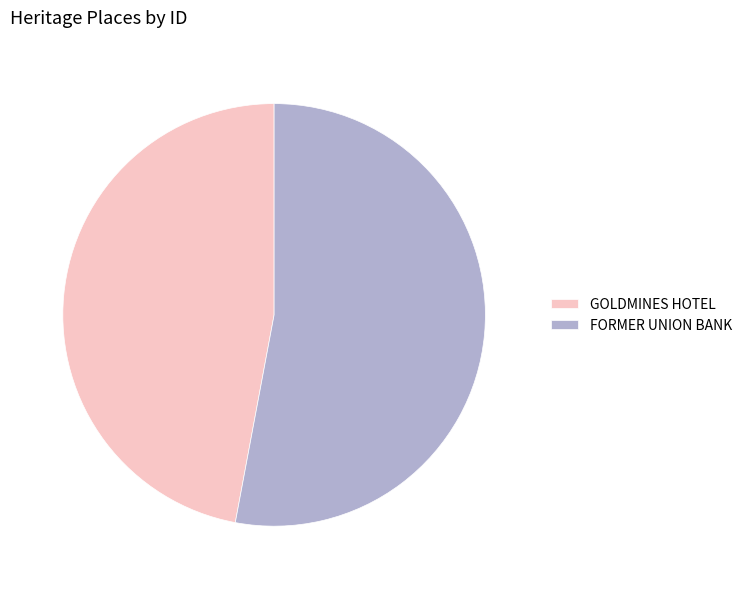

How many slices are in this pie chart?

2